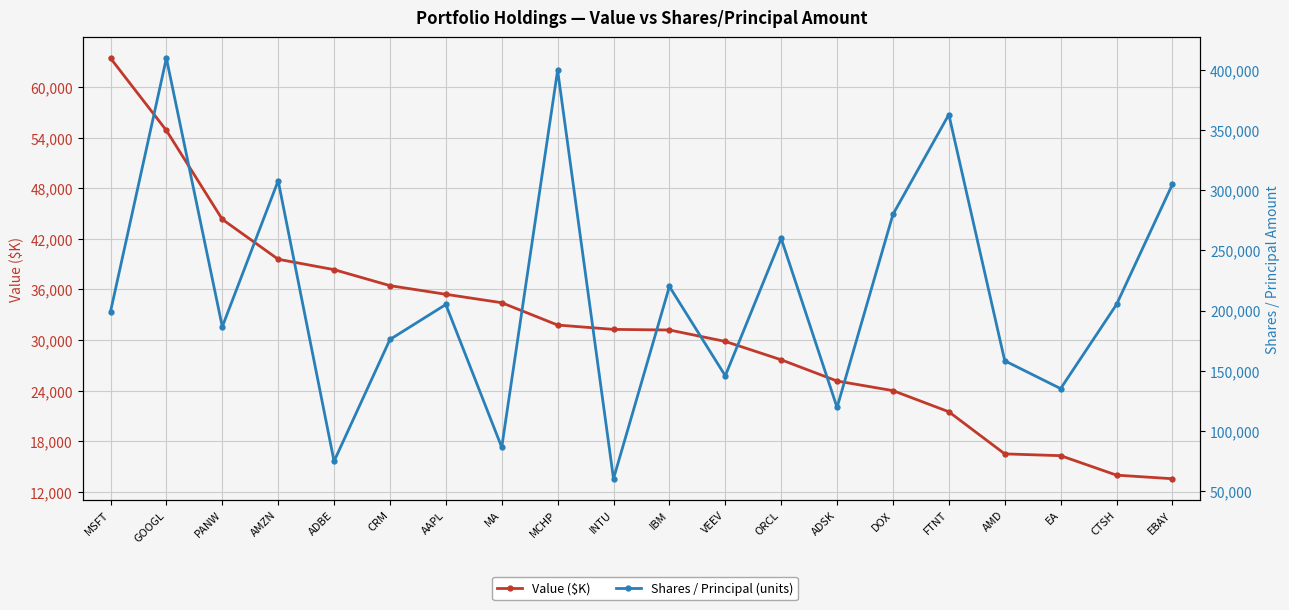

What are all the series names shown in the legend?

Value ($K), Shares / Principal (units)